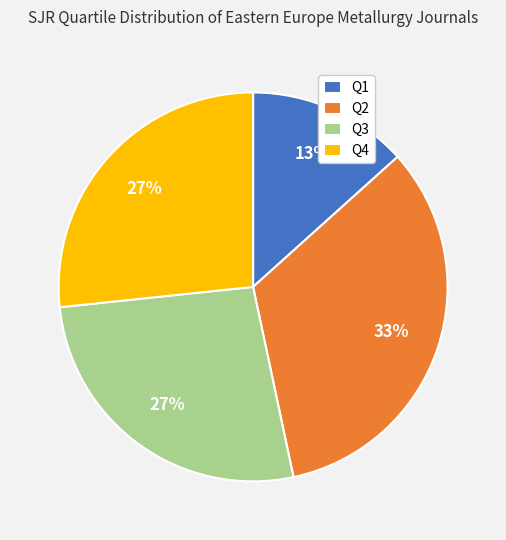

Does any single category account for the majority?

No